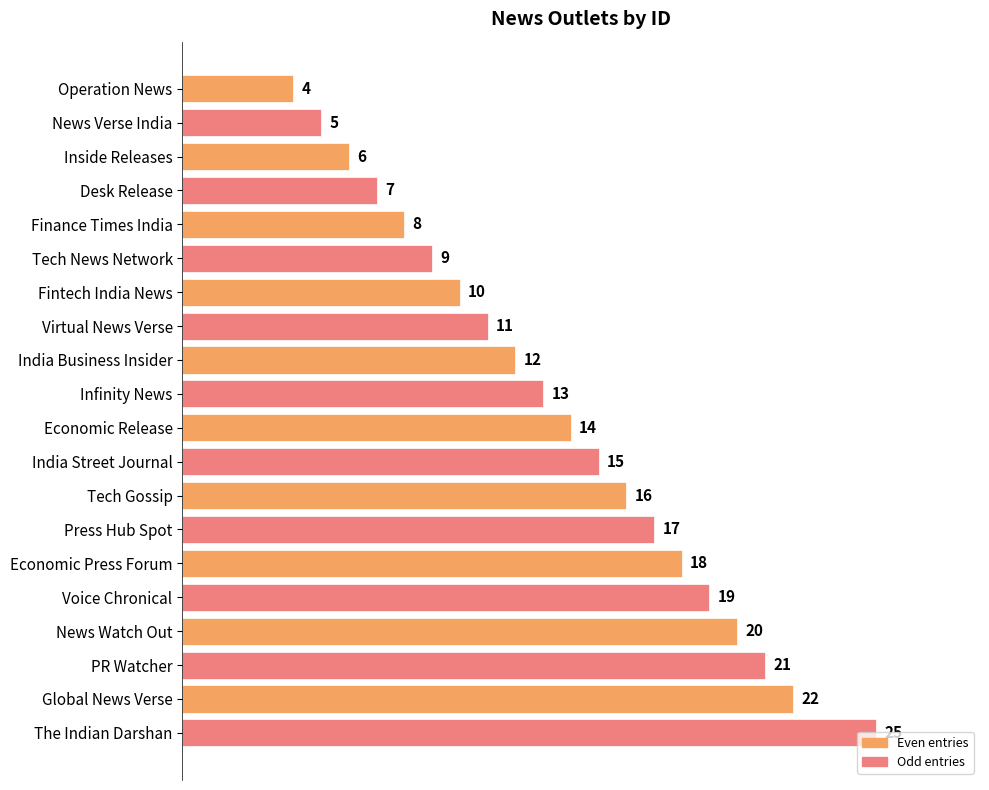

What is the change in value from Virtual News Verse to Economic Release?

+3